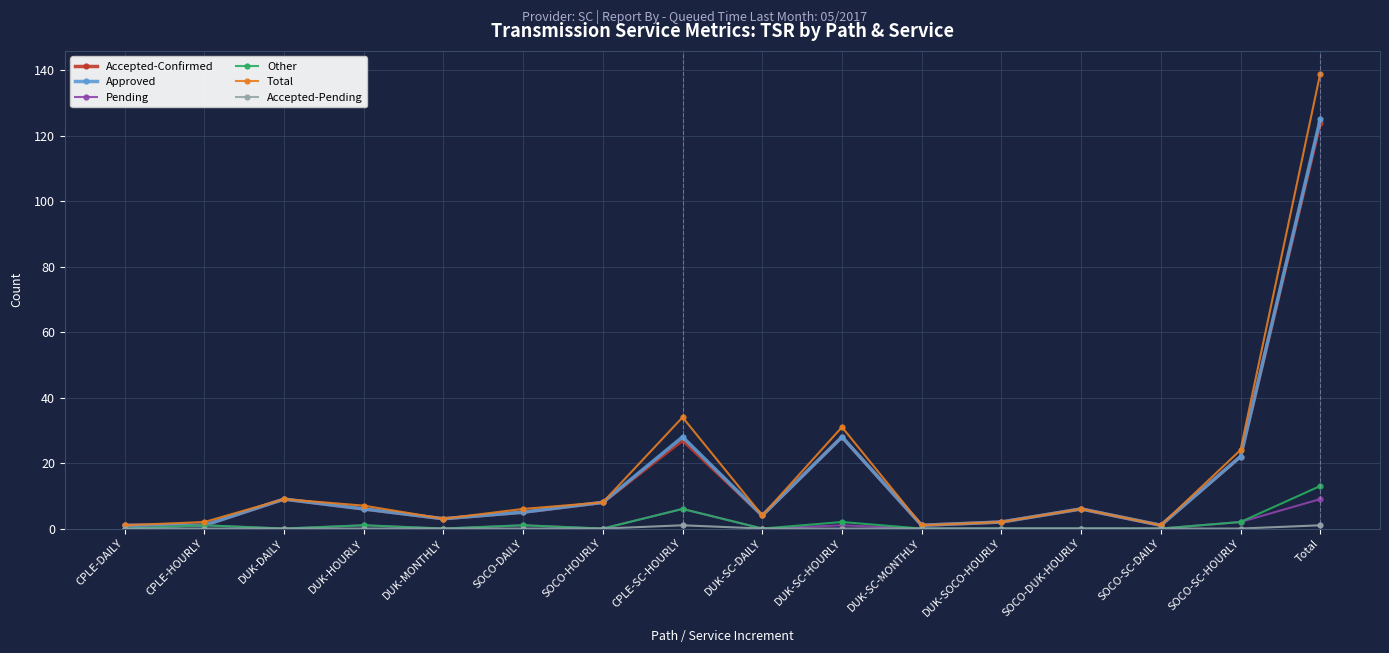

At which category is the sum across all series the highest?

Total